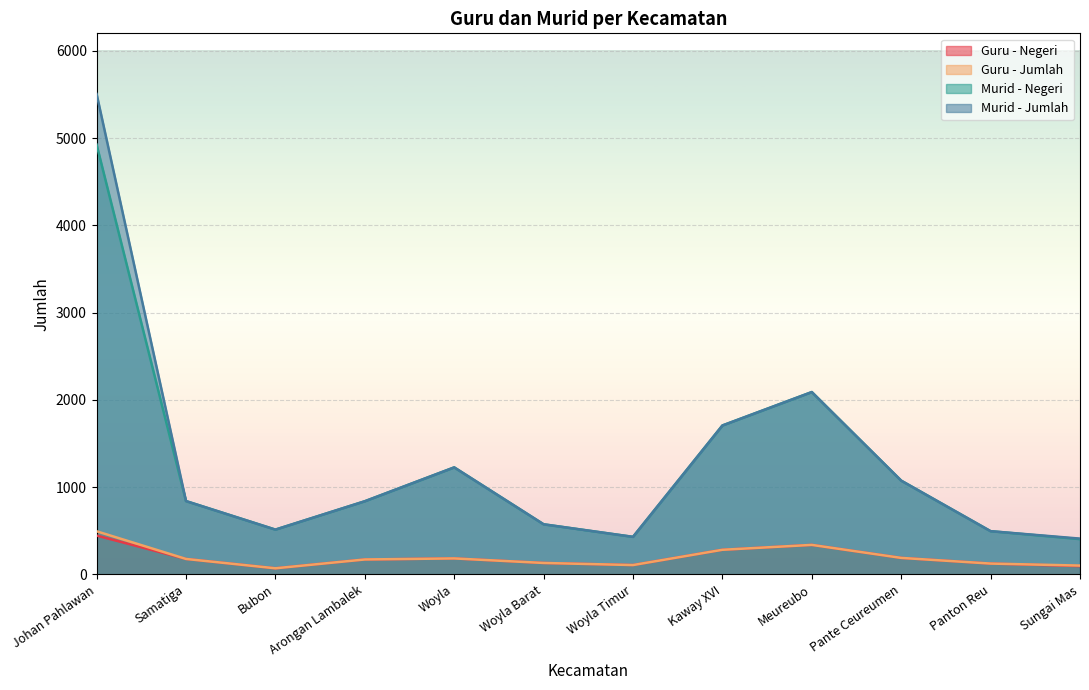

True or false: Guru - Jumlah and Murid - Jumlah cross at least once.

False